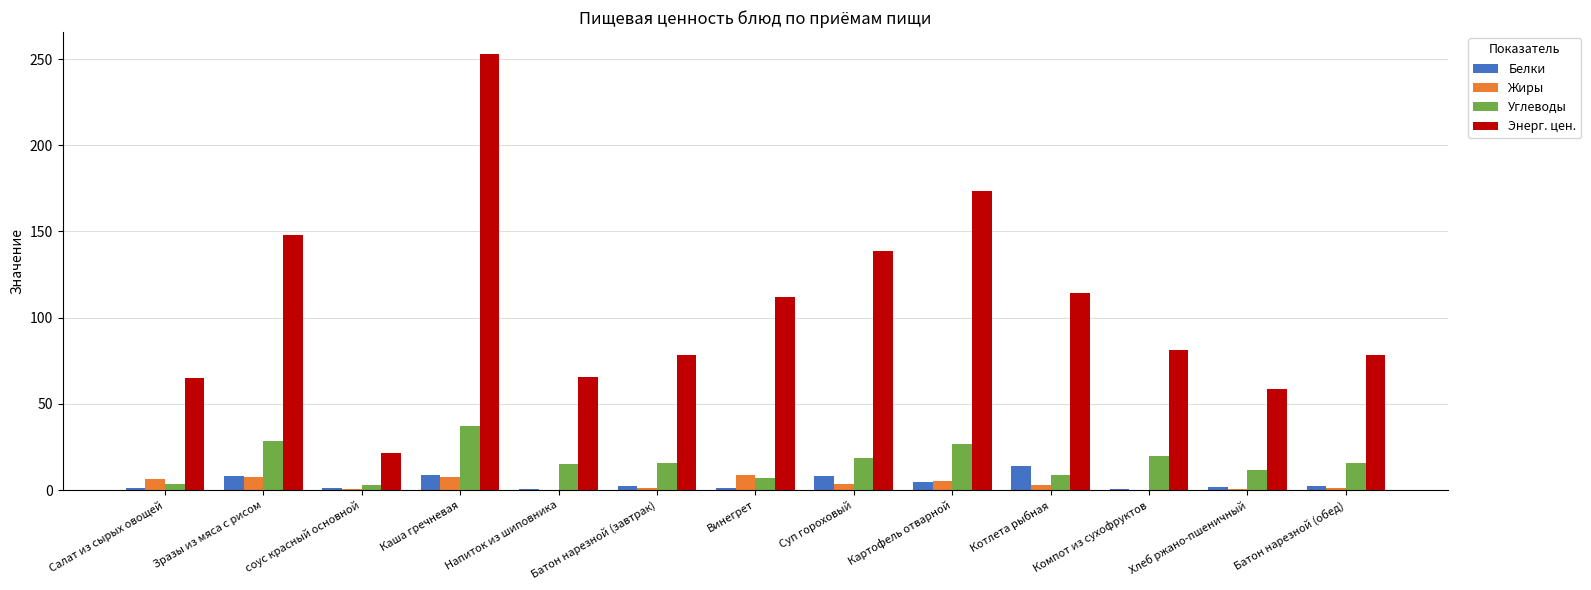

How many categories are shown in the chart?

13